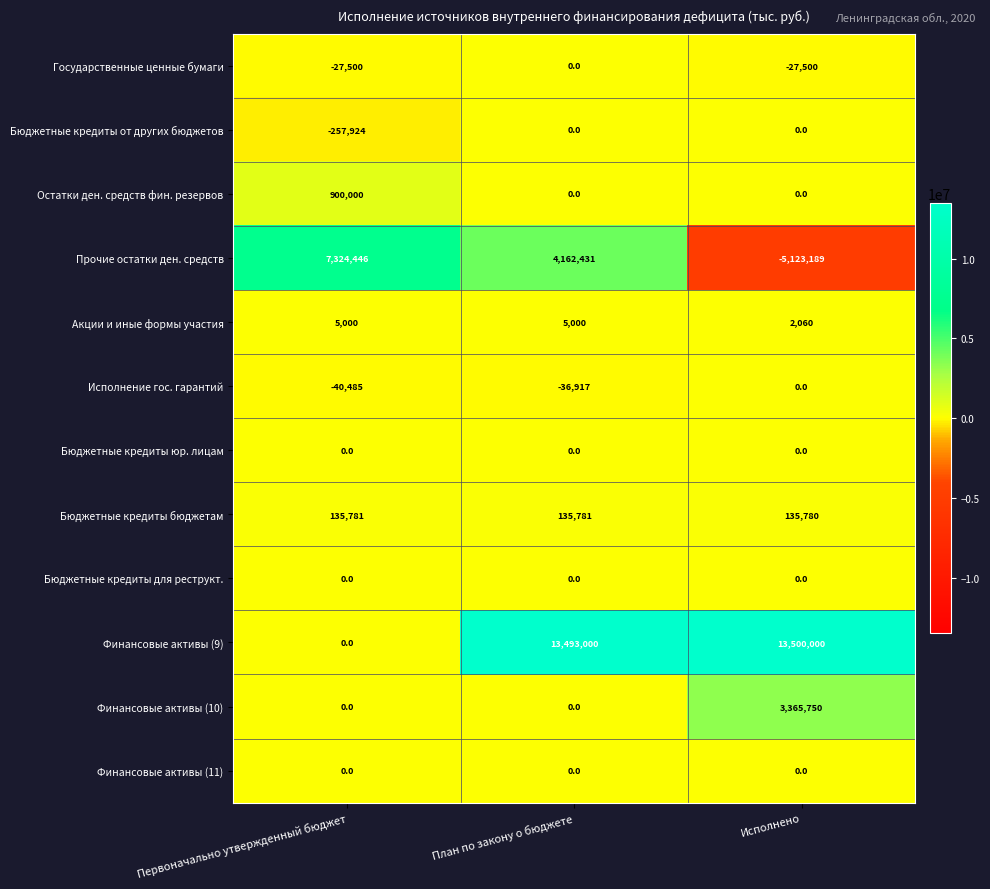

What is the difference between the Остатки ден. средств фин. резервов values at Первоначально утвержденный бюджет and План по закону о бюджете?

900000